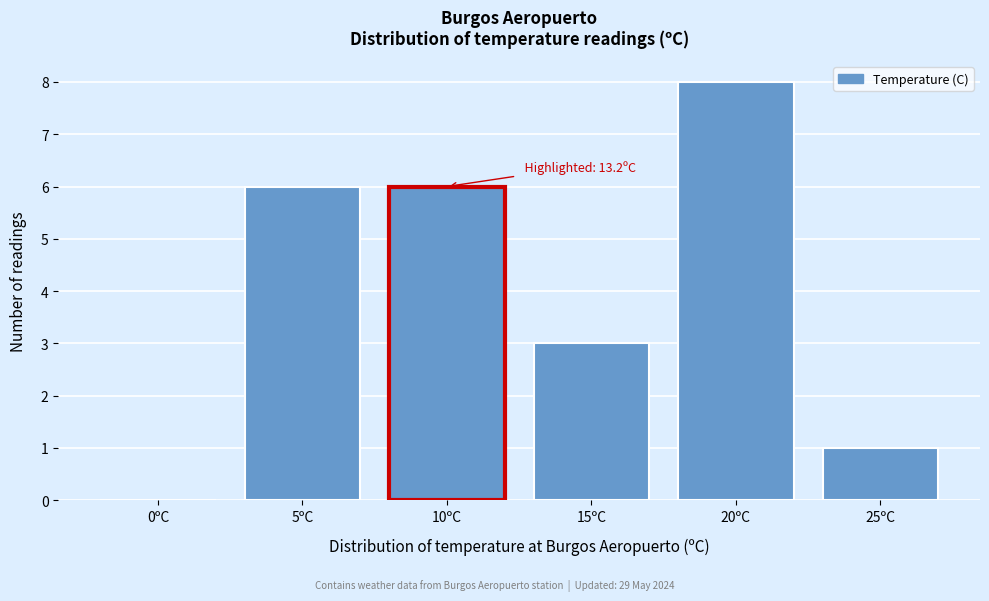

Reading left to right, list all the values displayed in this chart.

0ºC=0	5ºC=6	10ºC=6	15ºC=3	20ºC=8	25ºC=1